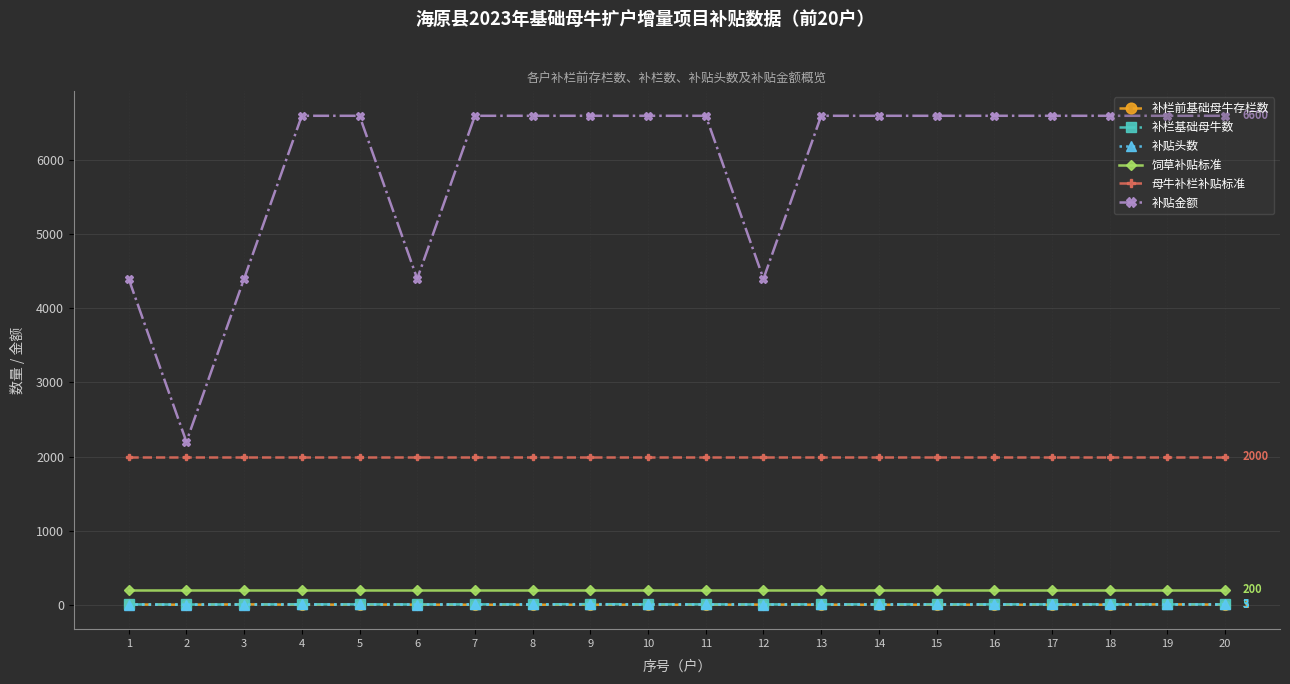

What is the maximum value for 饲草补贴标准?

200